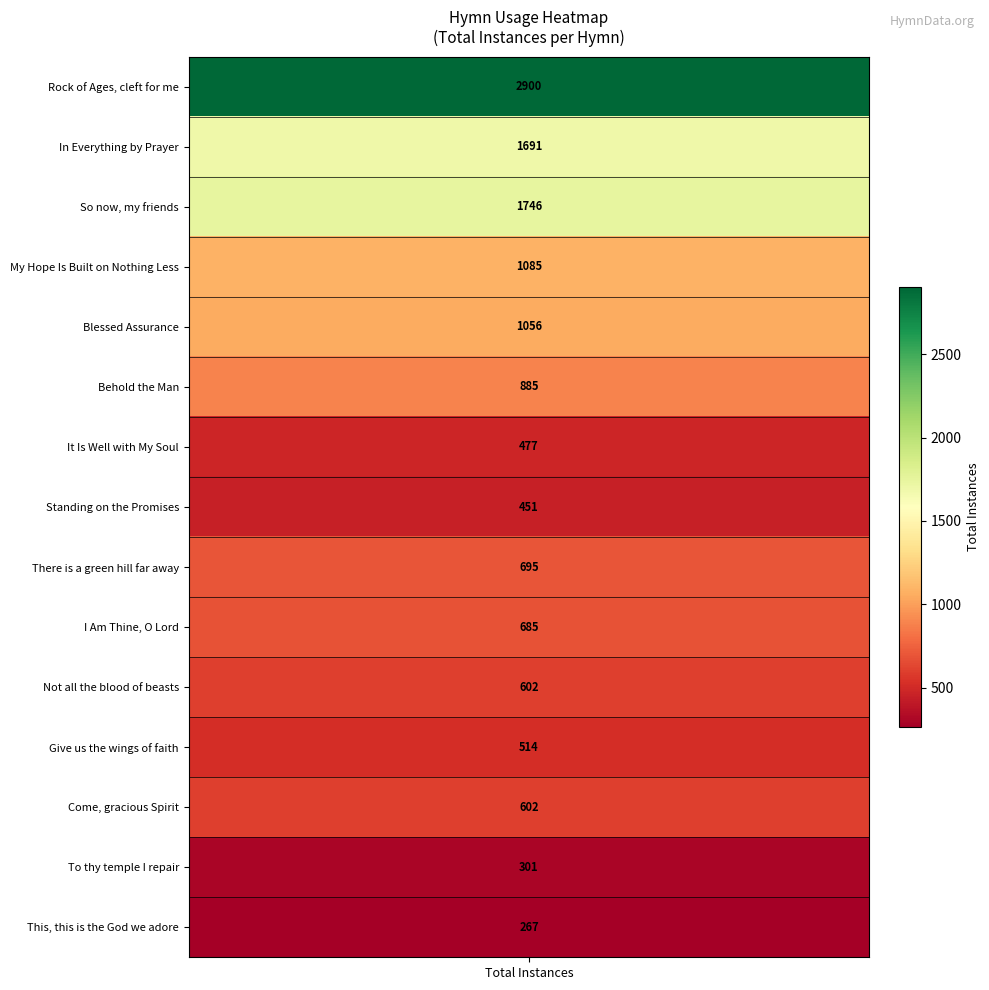

What is the ratio of the value at Blessed Assurance to the value at There is a green hill far away?

1.5